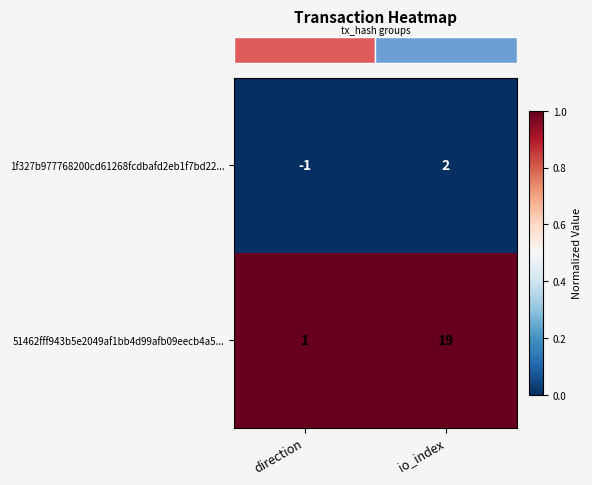

Reading left to right, transcribe all the data shown in this chart.

1f327b977768200cd61268fcdbafd2eb1f7bd22...: direction=-1	io_index=2
51462fff943b5e2049af1bb4d99afb09eecb4a5...: direction=1	io_index=19